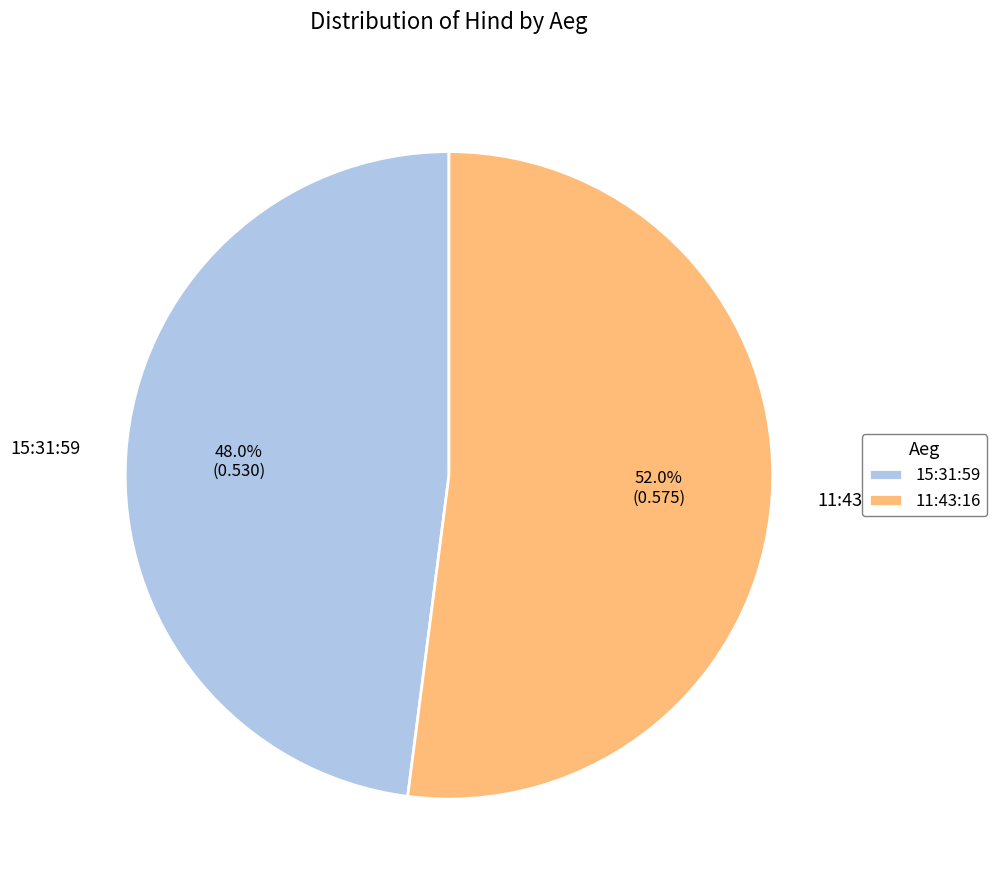

To the nearest percent, what portion does 15:31:59 represent?

48%